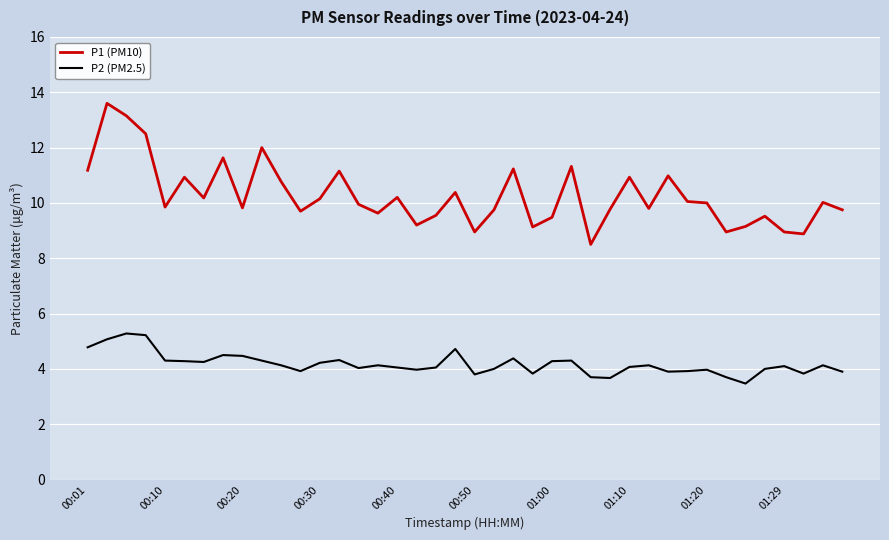

How many lines are shown in the chart?

2